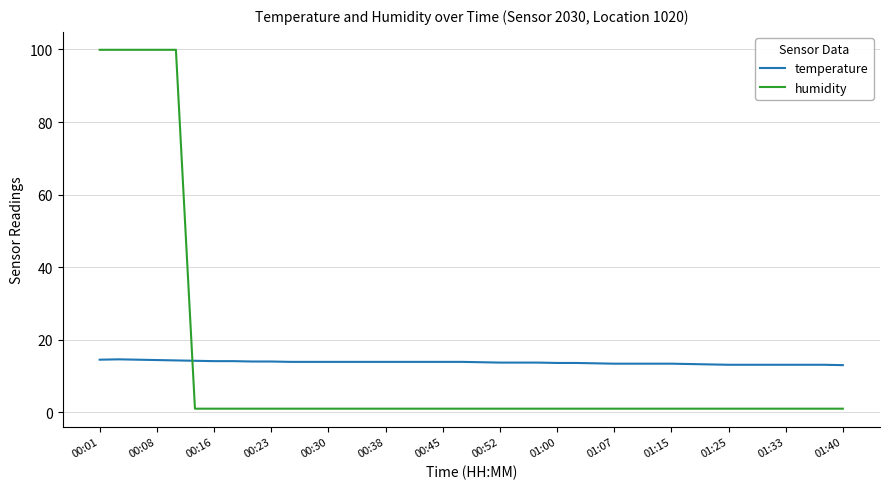

What is the maximum value for temperature?

14.6